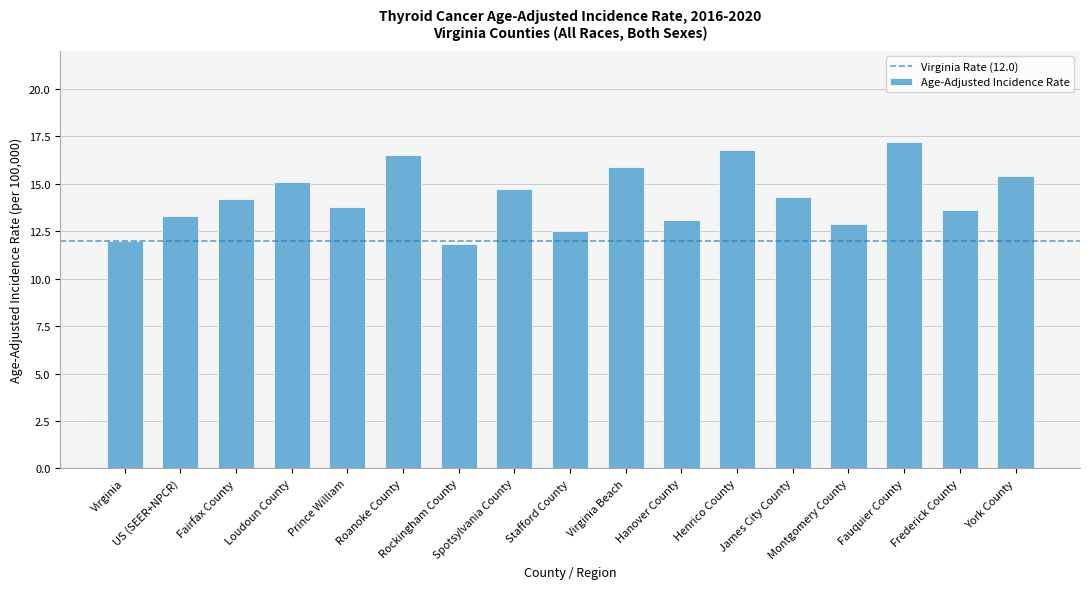

Reading left to right, extract all data points from this chart.

Virginia=12.0	US (SEER+NPCR)=13.3	Fairfax County=14.2	Loudoun County=15.1	Prince William=13.8	Roanoke County=16.5	Rockingham County=11.8	Spotsylvania County=14.7	Stafford County=12.5	Virginia Beach=15.9	Hanover County=13.1	Henrico County=16.8	James City County=14.3	Montgomery County=12.9	Fauquier County=17.2	Frederick County=13.6	York County=15.4